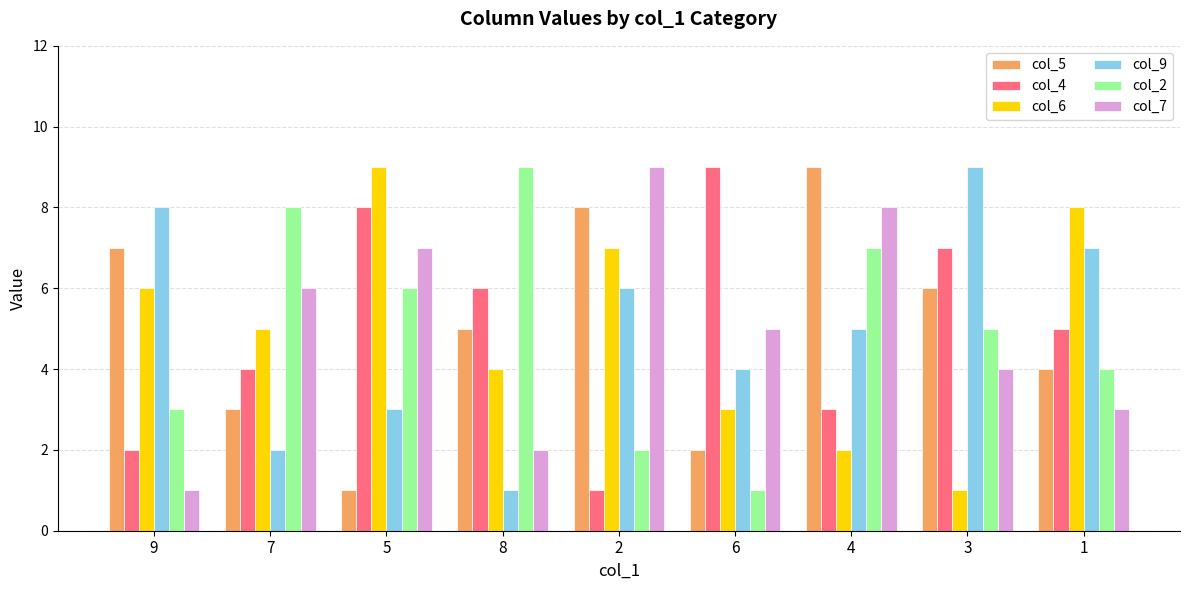

The col_9 series shows 3 at 2. True or false?

False